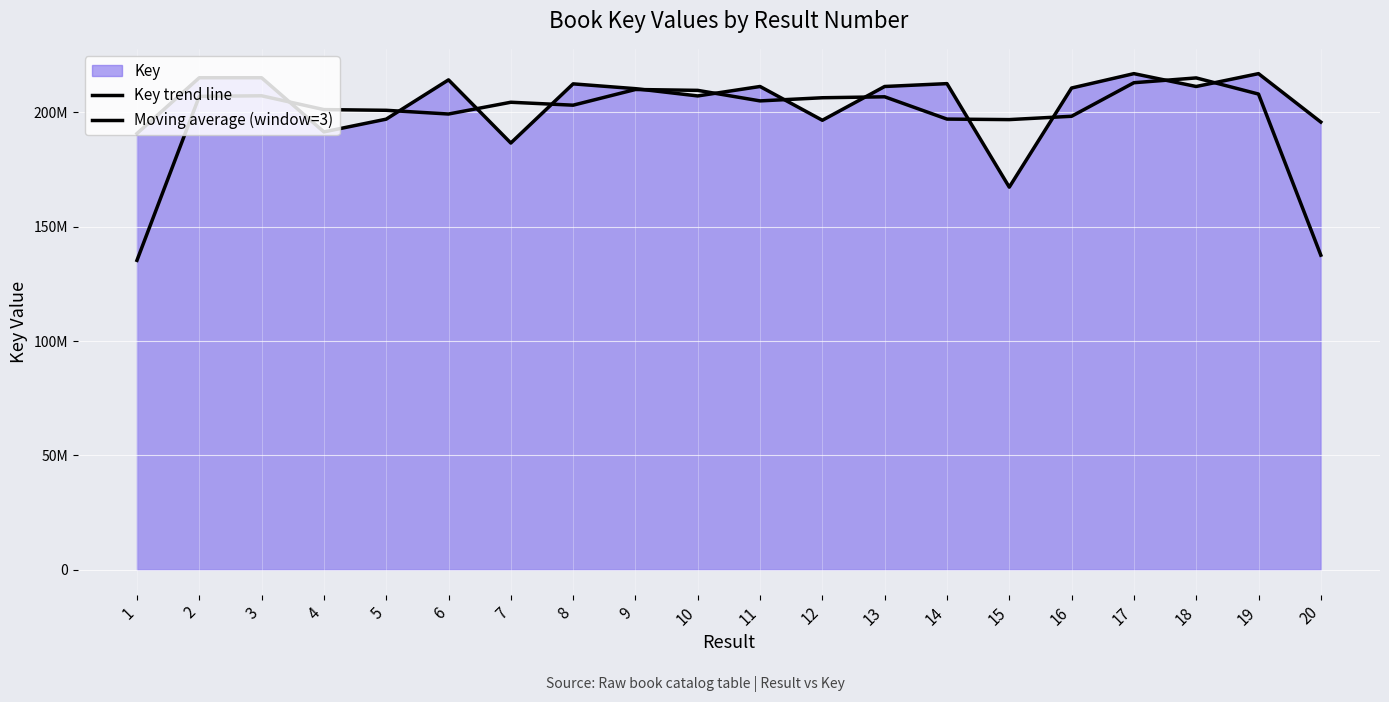

At how many categories does at least one series exceed 195284621?

19